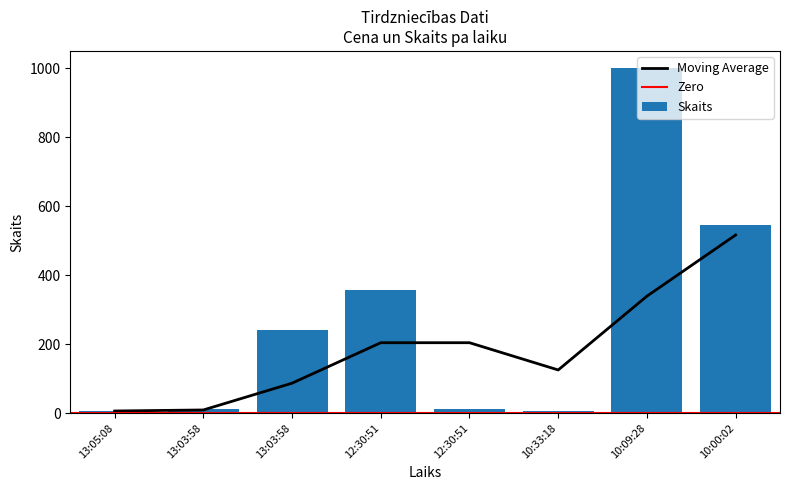

Reading left to right, transcribe all the data shown in this chart.

6	12	242	358	12	5	1000	544